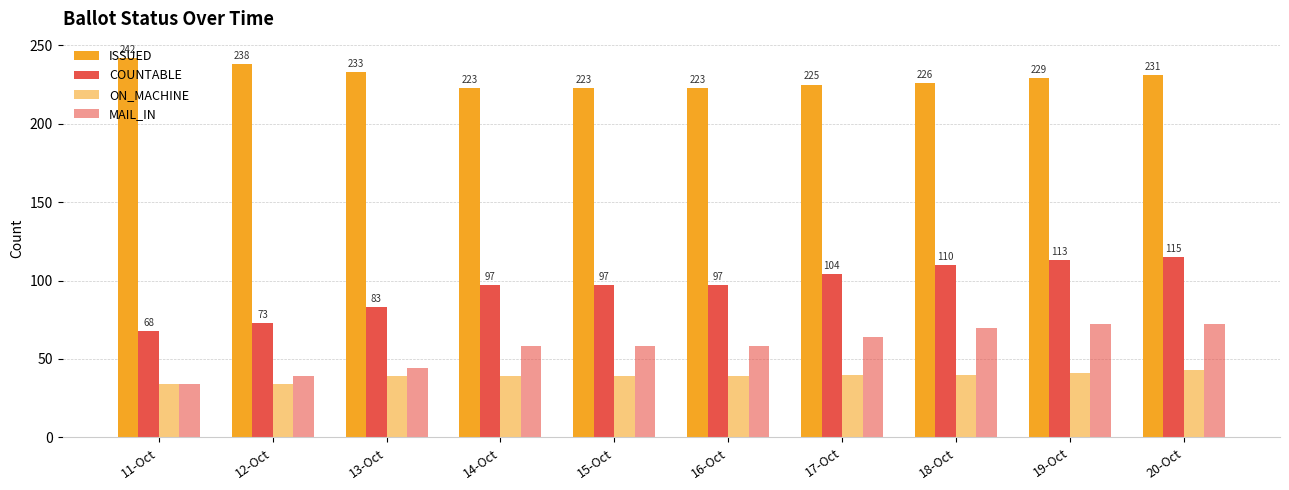

Reading left to right, transcribe all the data shown in this chart.

ISSUED: 242	238	233	223	223	223	225	226	229	231
COUNTABLE: 68	73	83	97	97	97	104	110	113	115
ON_MACHINE: 34	34	39	39	39	39	40	40	41	43
MAIL_IN: 34	39	44	58	58	58	64	70	72	72